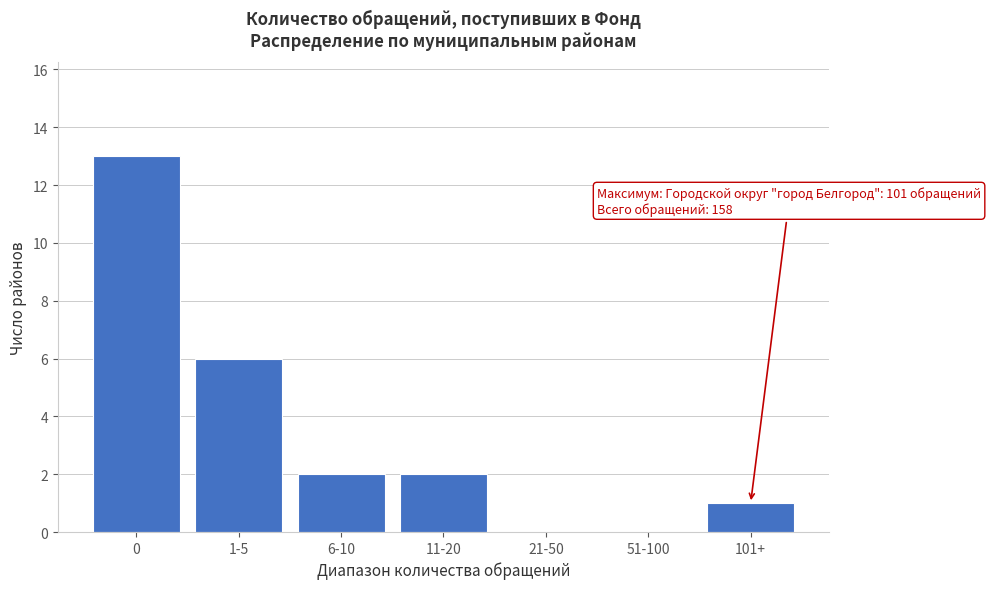

Reading left to right, what are all the values shown in this chart?

0=13	1-5=6	6-10=2	11-20=2	21-50=0	51-100=0	101+=1